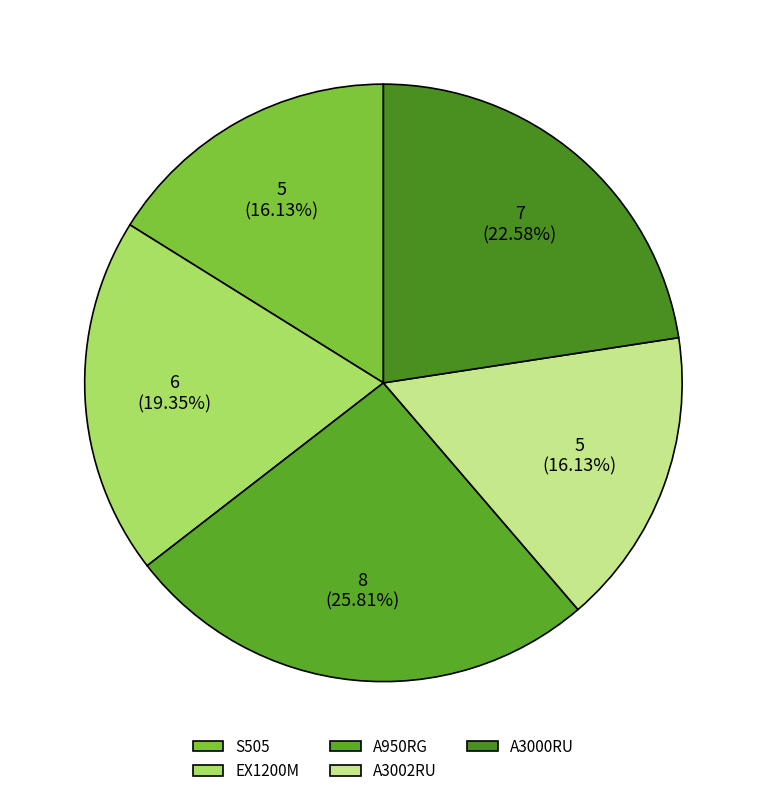

To the nearest percent, what is the average slice percentage?

20%